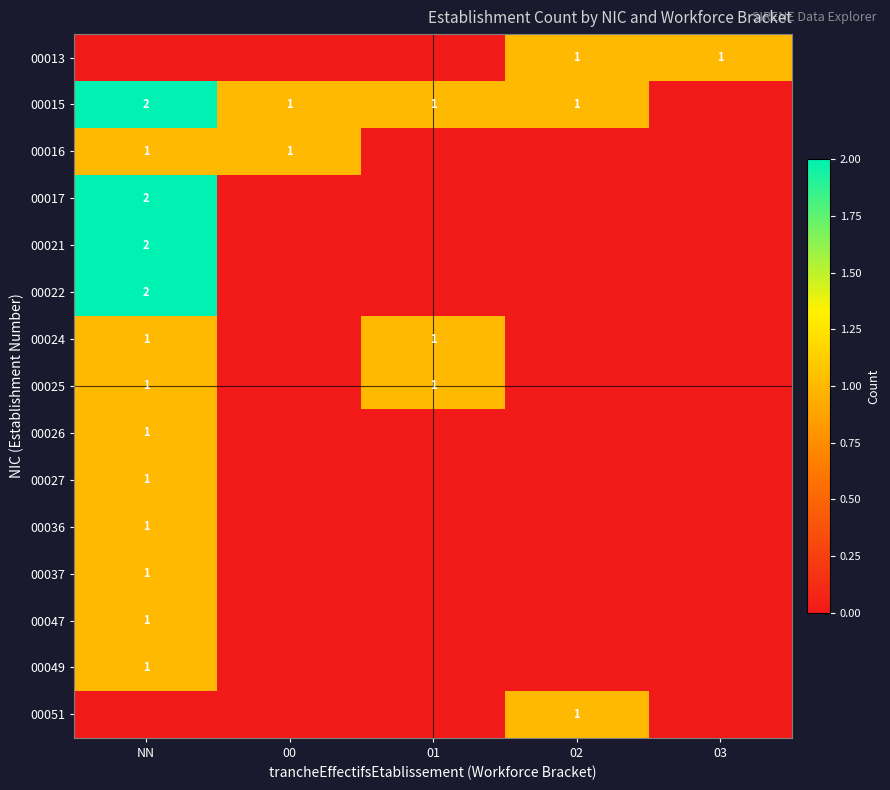

The value of 00049 at NN is 1. True or false?

True